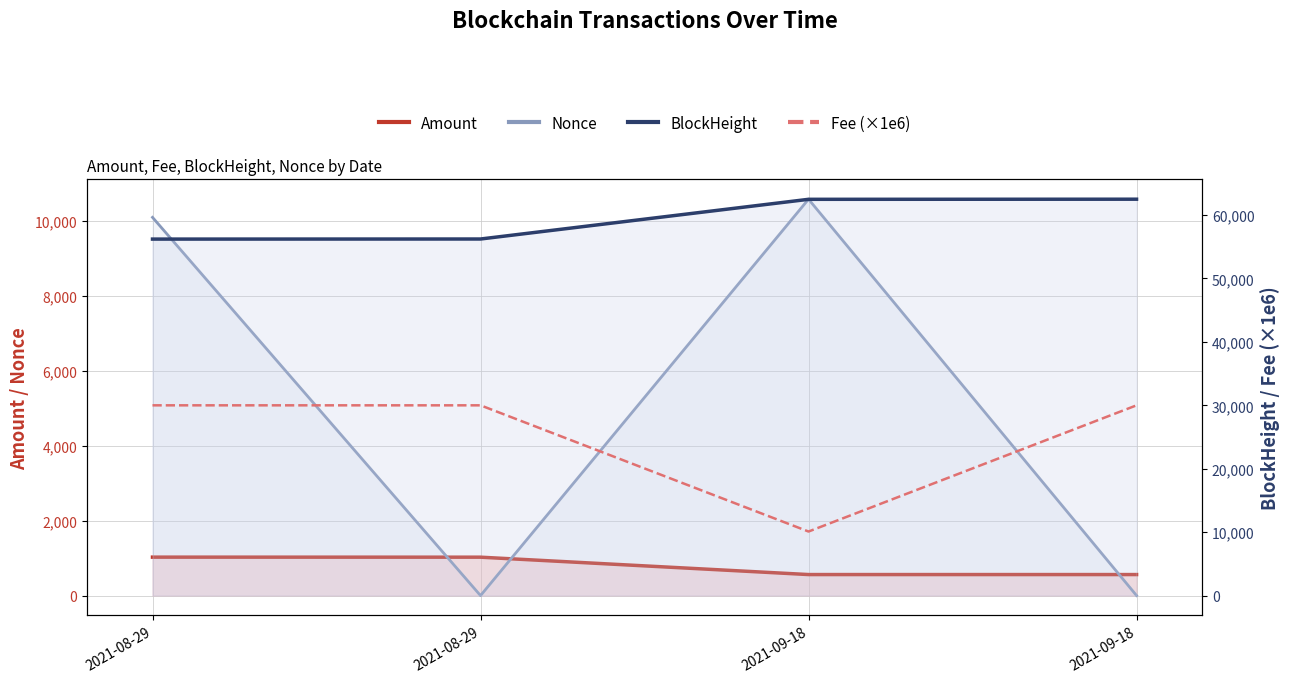

What is the difference between the maximum and minimum values in the Nonce series?

10589.0